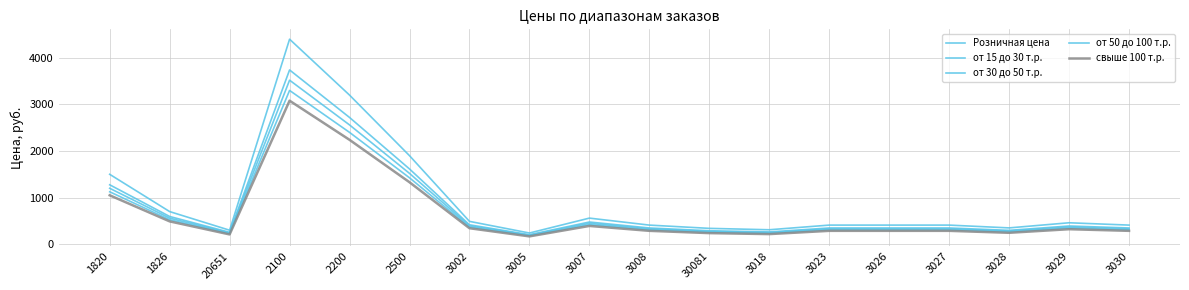

True or false: свыше 100 т.р. and Розничная цена intersect in this chart.

False